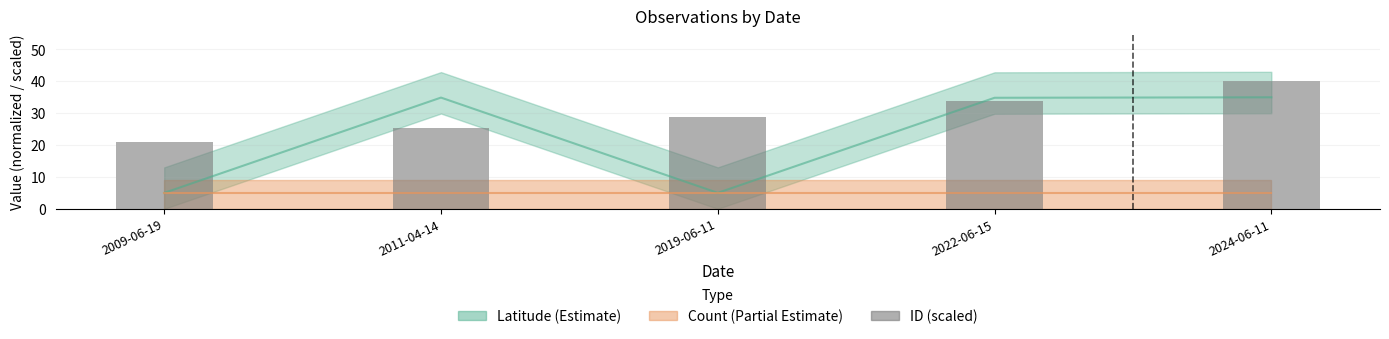

Reading left to right, what are all the values shown in this chart?

2009-06-19=20.8	2011-04-14=25.2	2019-06-11=28.9	2022-06-15=33.8	2024-06-11=40.0